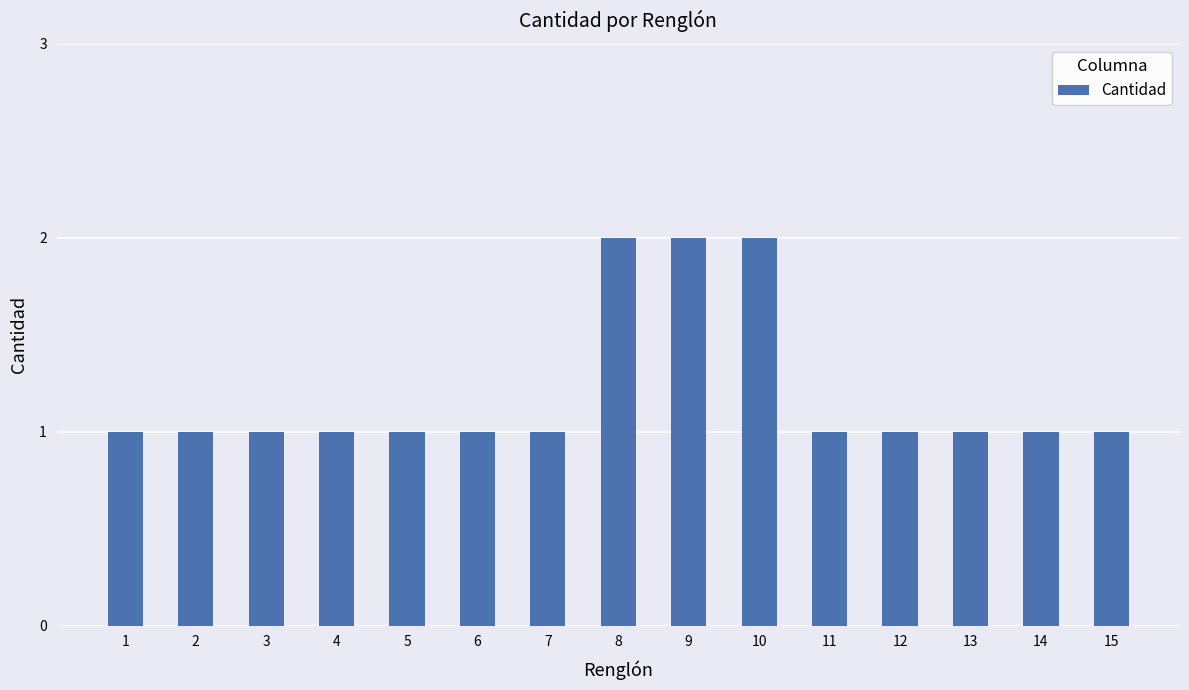

How many bars are there in total?

15